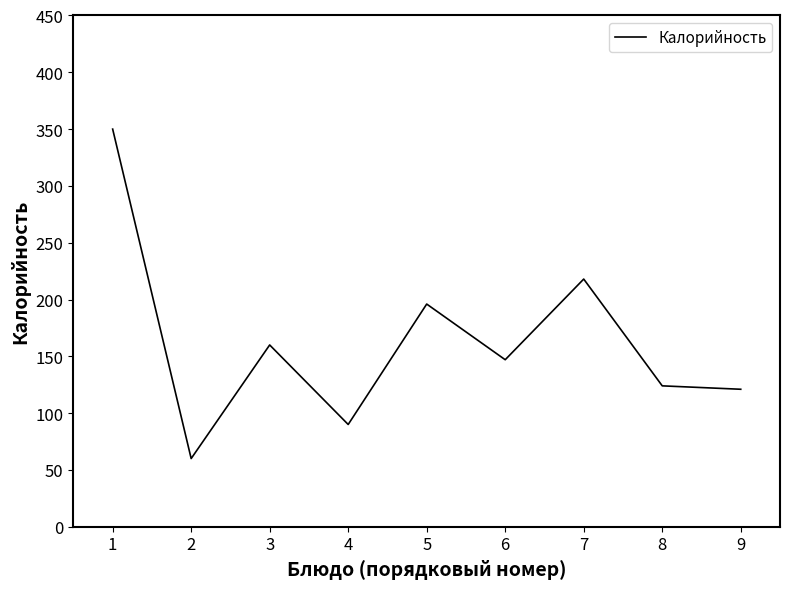

At which category does the data reach its first local peak?

3